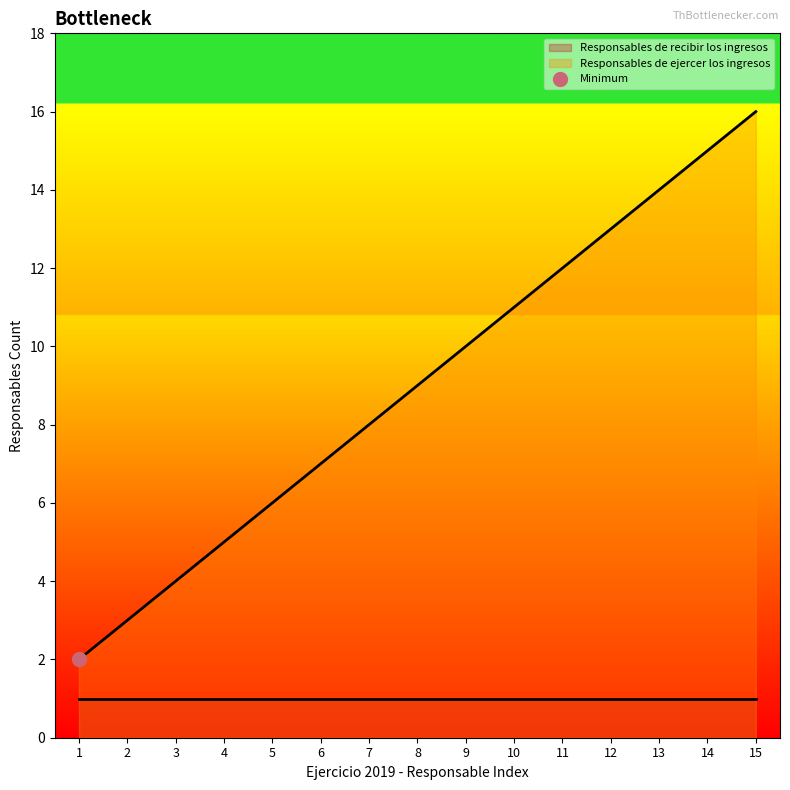

Which category has the highest value across all series?

15